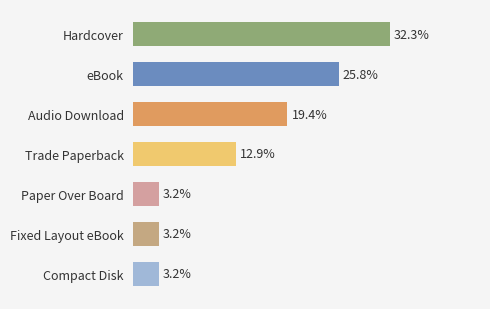

At which label is the value closest to 17?

Audio Download